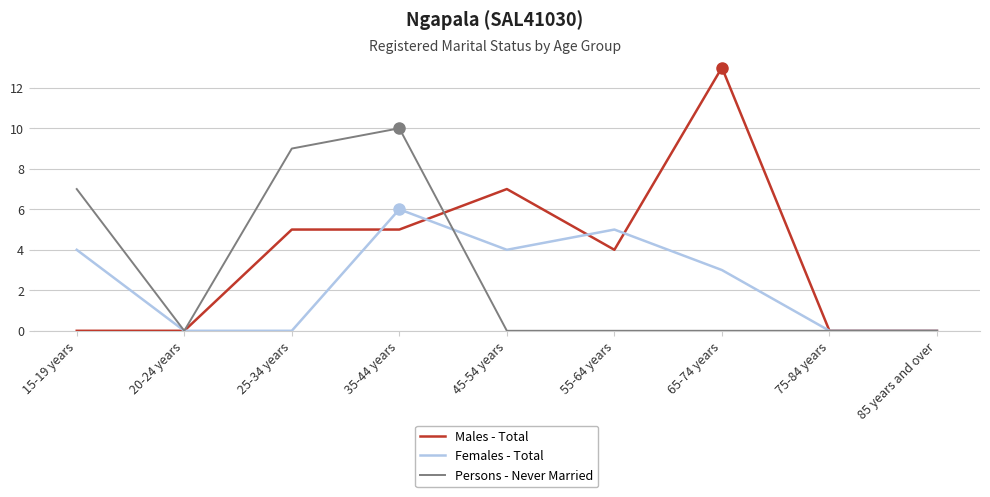

Which series has the largest range (max minus min)?

Males - Total